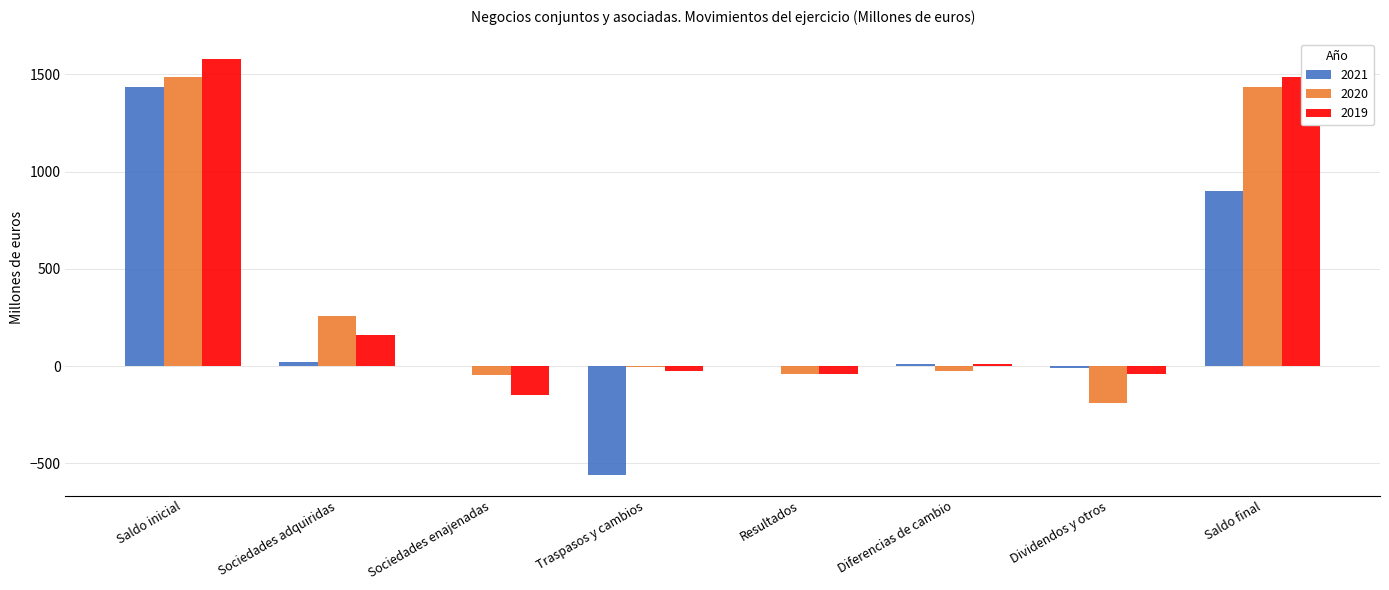

Is the value of 2021 at Saldo final greater than the value of 2020 at Diferencias de cambio?

Yes